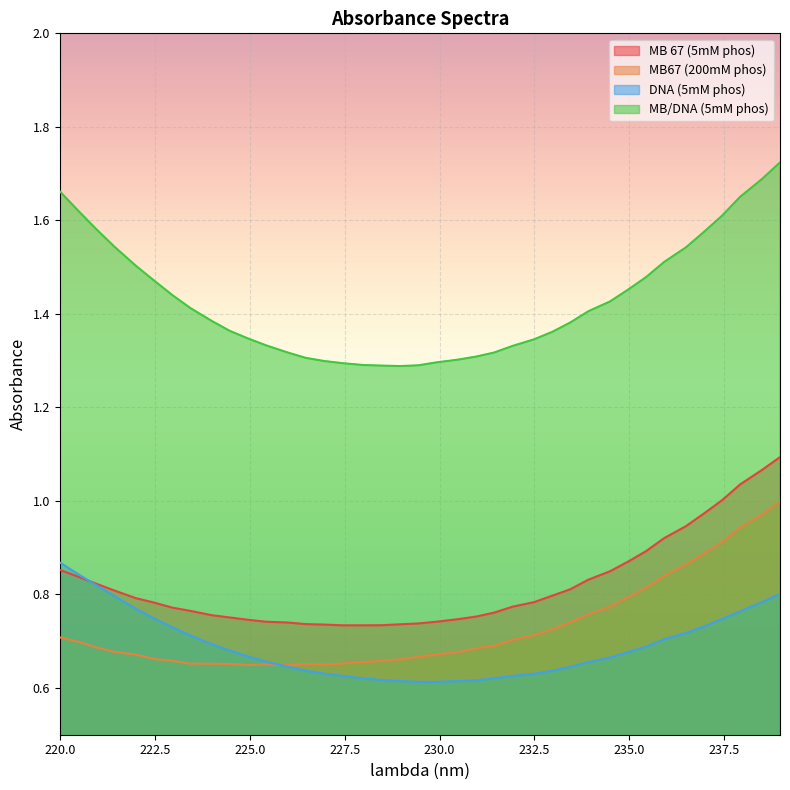

Reading left to right, list all the values displayed in this chart.

MB 67 (5mM phos): 219.99=0.9	220.47=0.8	220.96=0.8	221.44=0.8	222.0=0.8	222.47=0.8	222.96=0.8	223.44=0.8	224.0=0.8	224.47=0.8	224.96=0.7	225.44=0.7	226.0=0.7	226.47=0.7	226.96=0.7	227.44=0.7	228.0=0.7	228.47=0.7	228.96=0.7	229.44=0.7	229.91=0.7	230.49=0.7	230.97=0.8	231.44=0.8	231.92=0.8	232.49=0.8	232.97=0.8	233.44=0.8	233.92=0.8	234.49=0.8	234.97=0.9	235.44=0.9	235.92=0.9	236.49=0.9	236.97=1.0	237.44=1.0	237.92=1.0	238.49=1.1	238.97=1.1
MB67 (200mM phos): 219.99=0.7	220.47=0.7	220.96=0.7	221.44=0.7	222.0=0.7	222.47=0.7	222.96=0.7	223.44=0.7	224.0=0.7	224.47=0.7	224.96=0.6	225.44=0.7	226.0=0.6	226.47=0.7	226.96=0.7	227.44=0.7	228.0=0.7	228.47=0.7	228.96=0.7	229.44=0.7	229.91=0.7	230.49=0.7	230.97=0.7	231.44=0.7	231.92=0.7	232.49=0.7	232.97=0.7	233.44=0.7	233.92=0.8	234.49=0.8	234.97=0.8	235.44=0.8	235.92=0.8	236.49=0.9	236.97=0.9	237.44=0.9	237.92=0.9	238.49=1.0	238.97=1.0
DNA (5mM phos): 219.99=0.9	220.47=0.8	220.96=0.8	221.44=0.8	222.0=0.8	222.47=0.7	222.96=0.7	223.44=0.7	224.0=0.7	224.47=0.7	224.96=0.7	225.44=0.7	226.0=0.6	226.47=0.6	226.96=0.6	227.44=0.6	228.0=0.6	228.47=0.6	228.96=0.6	229.44=0.6	229.91=0.6	230.49=0.6	230.97=0.6	231.44=0.6	231.92=0.6	232.49=0.6	232.97=0.6	233.44=0.6	233.92=0.7	234.49=0.7	234.97=0.7	235.44=0.7	235.92=0.7	236.49=0.7	236.97=0.7	237.44=0.7	237.92=0.8	238.49=0.8	238.97=0.8
MB/DNA (5mM phos): 219.99=1.7	220.47=1.6	220.96=1.6	221.44=1.5	222.0=1.5	222.47=1.5	222.96=1.4	223.44=1.4	224.0=1.4	224.47=1.4	224.96=1.3	225.44=1.3	226.0=1.3	226.47=1.3	226.96=1.3	227.44=1.3	228.0=1.3	228.47=1.3	228.96=1.3	229.44=1.3	229.91=1.3	230.49=1.3	230.97=1.3	231.44=1.3	231.92=1.3	232.49=1.3	232.97=1.4	233.44=1.4	233.92=1.4	234.49=1.4	234.97=1.5	235.44=1.5	235.92=1.5	236.49=1.5	236.97=1.6	237.44=1.6	237.92=1.7	238.49=1.7	238.97=1.7